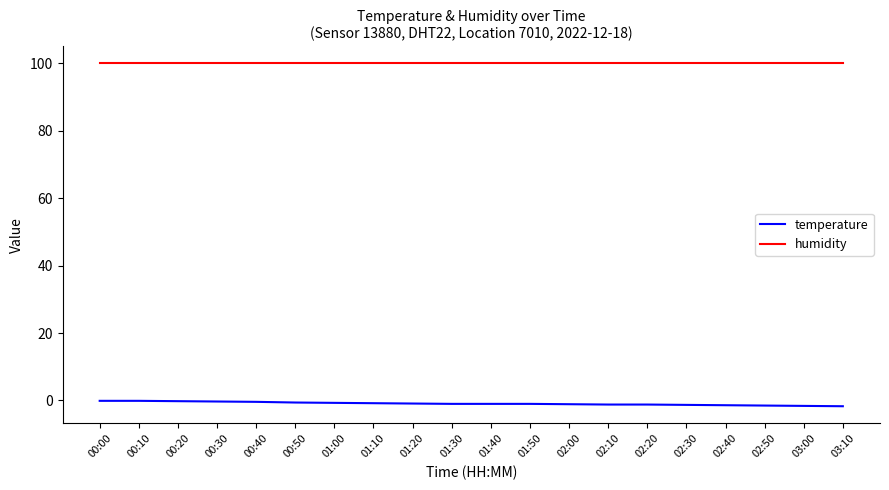

At which label does temperature first exceed -1?

00:00